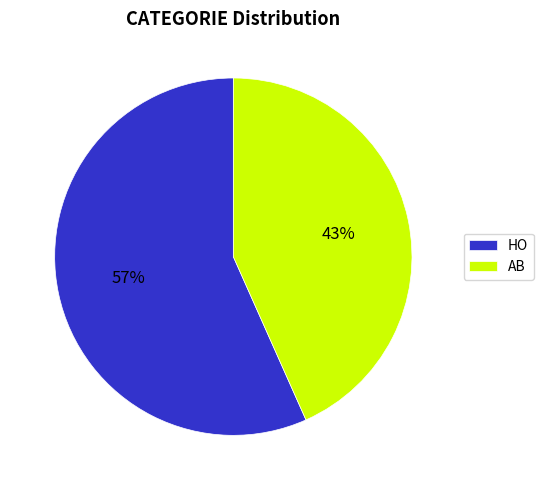

To the nearest percent, what portion does AB represent?

43%